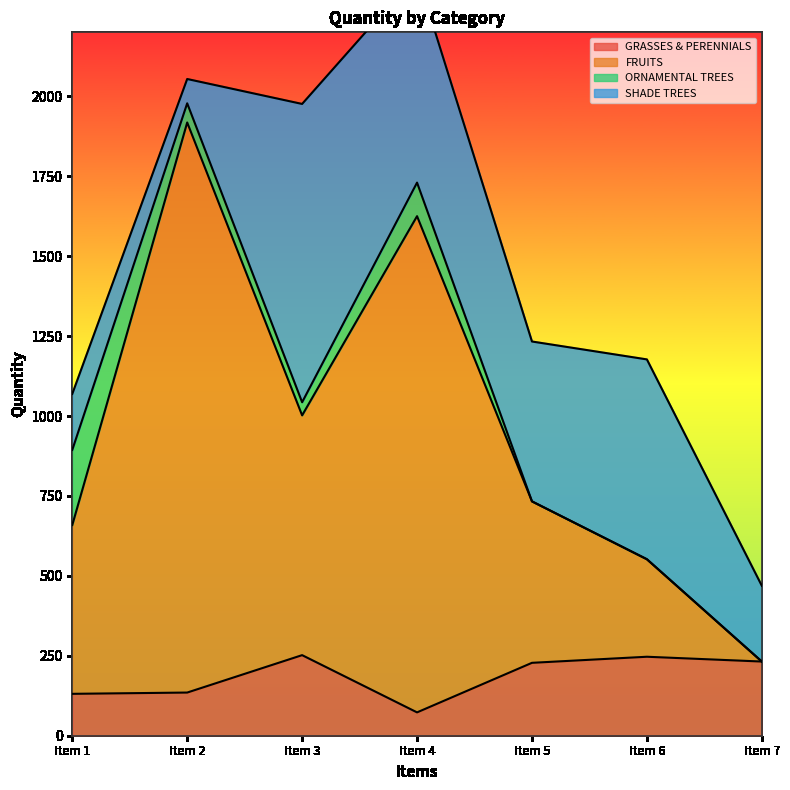

The value of GRASSES & PERENNIALS at Item 6 is 418. True or false?

False